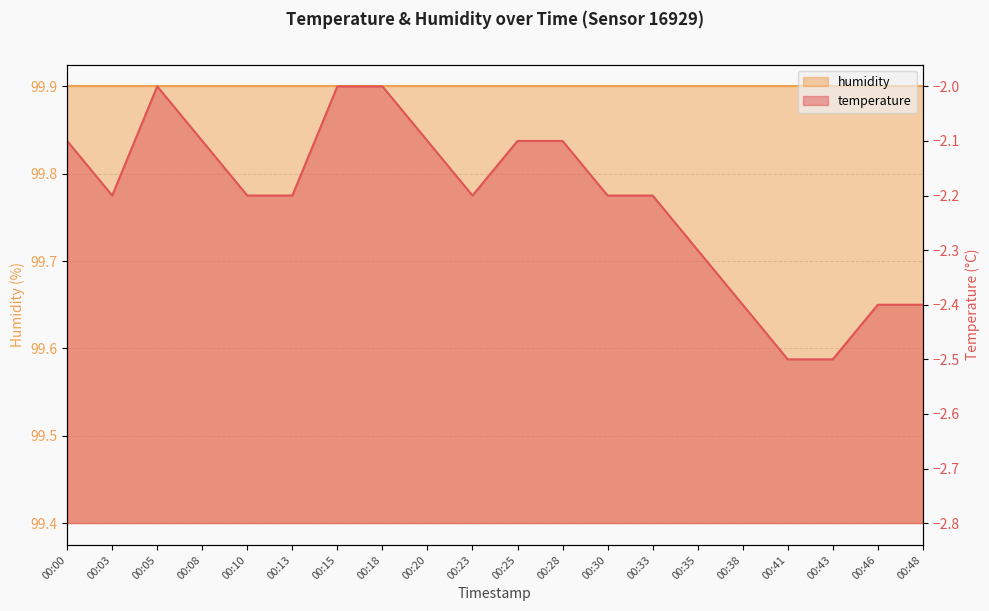

Rank the categories by value from highest to lowest.

00:05, 00:15, 00:18, 00:00, 00:08, 00:20, 00:25, 00:28, 00:03, 00:10, 00:13, 00:23, 00:30, 00:33, 00:35, 00:38, 00:46, 00:48, 00:41, 00:43